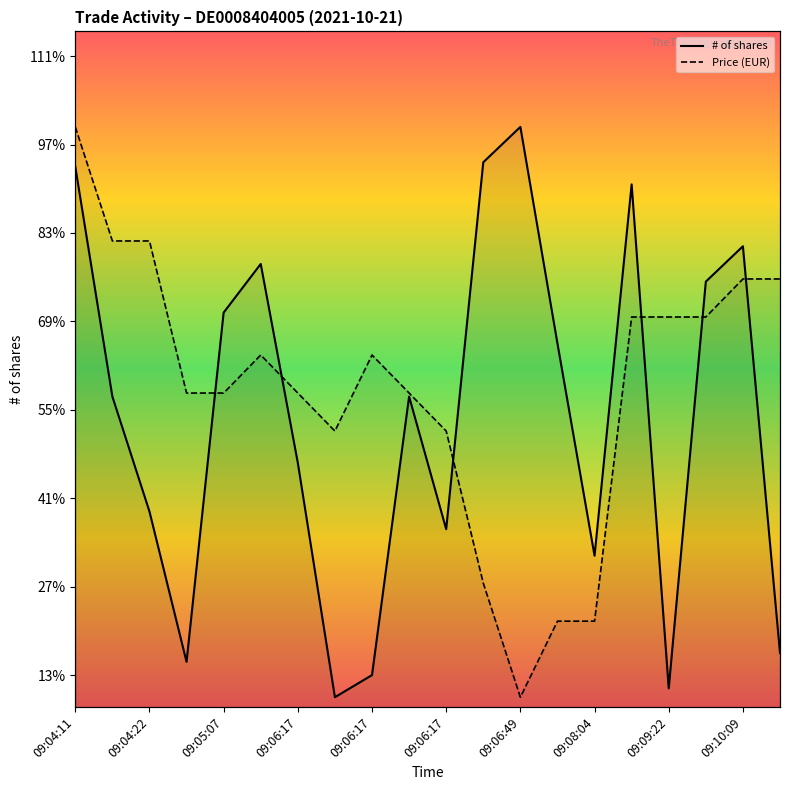

What are all the series names shown in the legend?

# of shares, Price